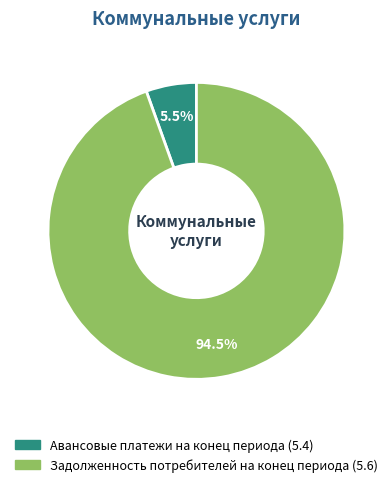

Approximately how many times larger is the value at Авансовые платежи на конец периода (5.4) compared to Задолженность потребителей на конец периода (5.6)?

0.1